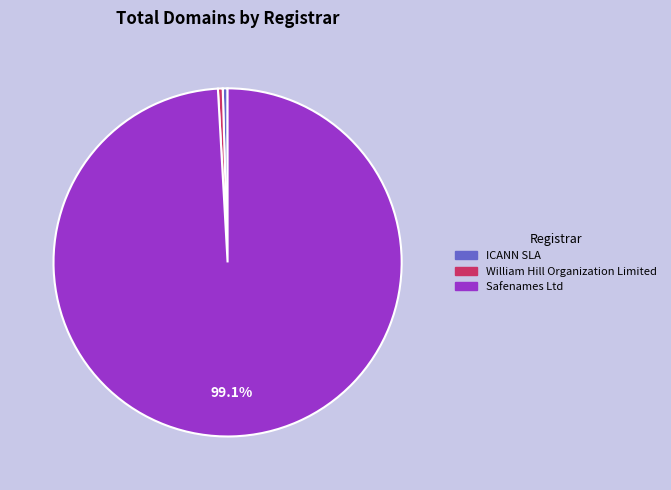

What is the largest slice in the pie chart?

Safenames Ltd